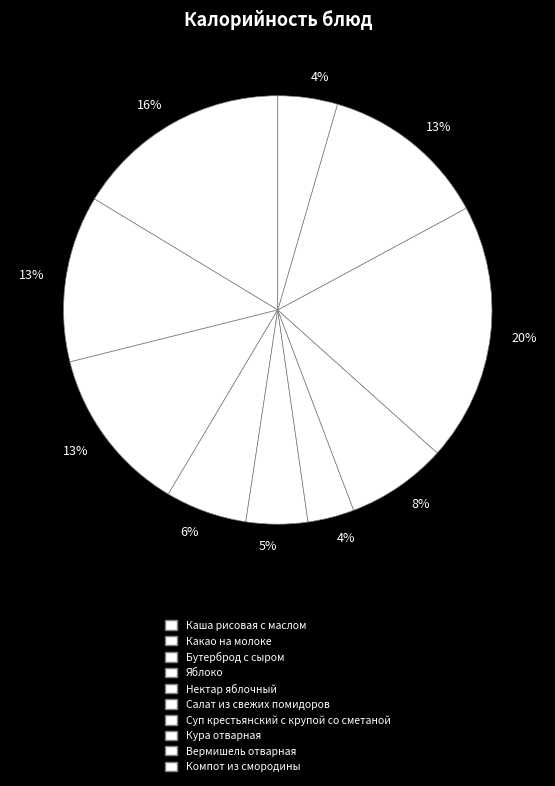

Count the number of slices in the pie.

10